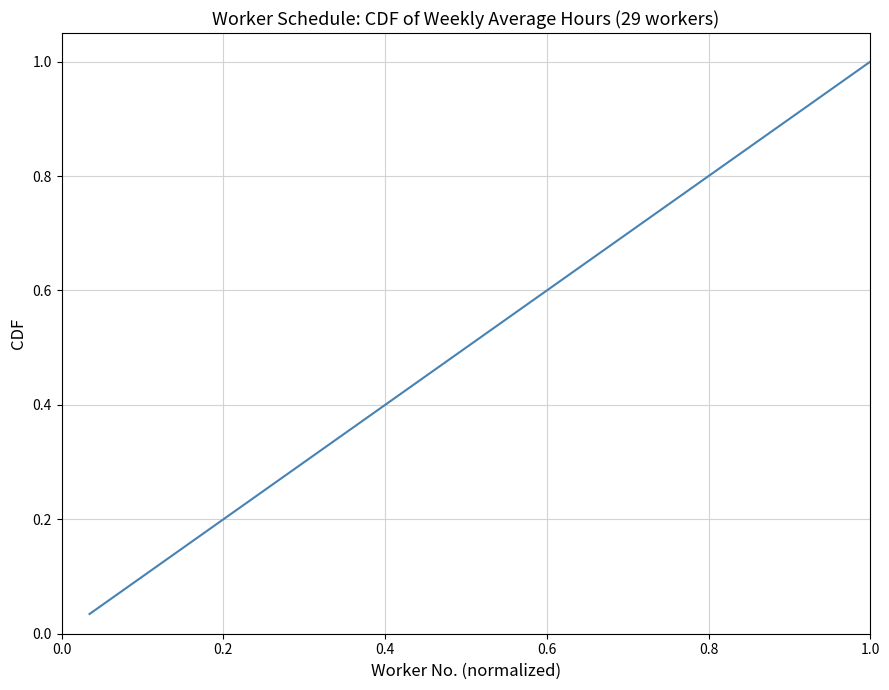

Does the chart have visible grid lines?

Yes